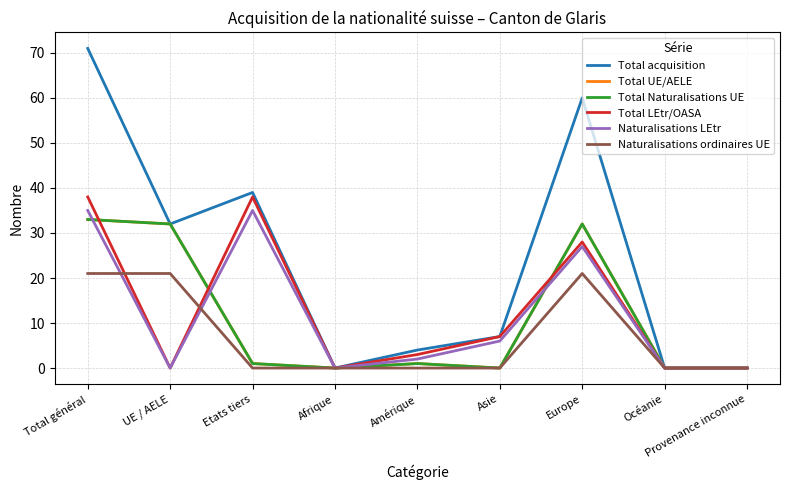

True or false: Total Naturalisations UE and Total acquisition intersect in this chart.

False